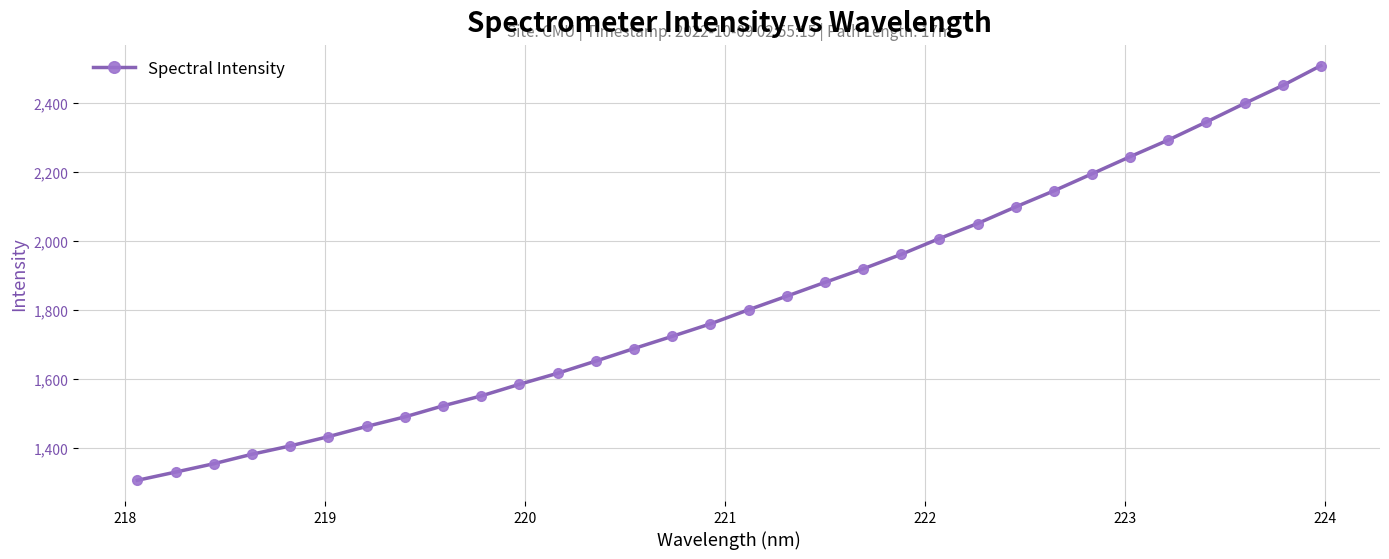

What is the sum of all values?

58401.2